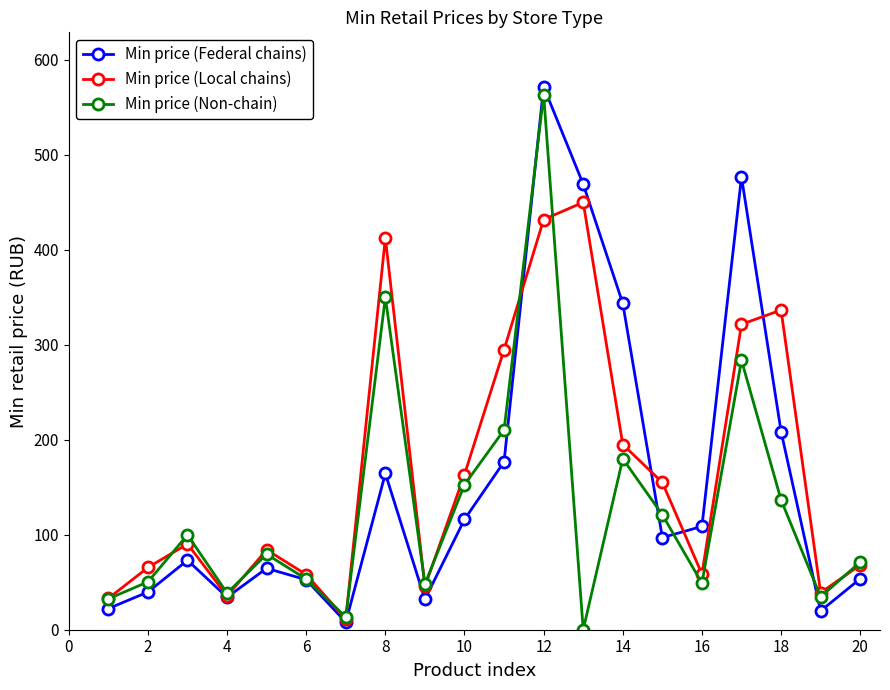

How many interior local valleys does the Min price (Local chains) series have?

5